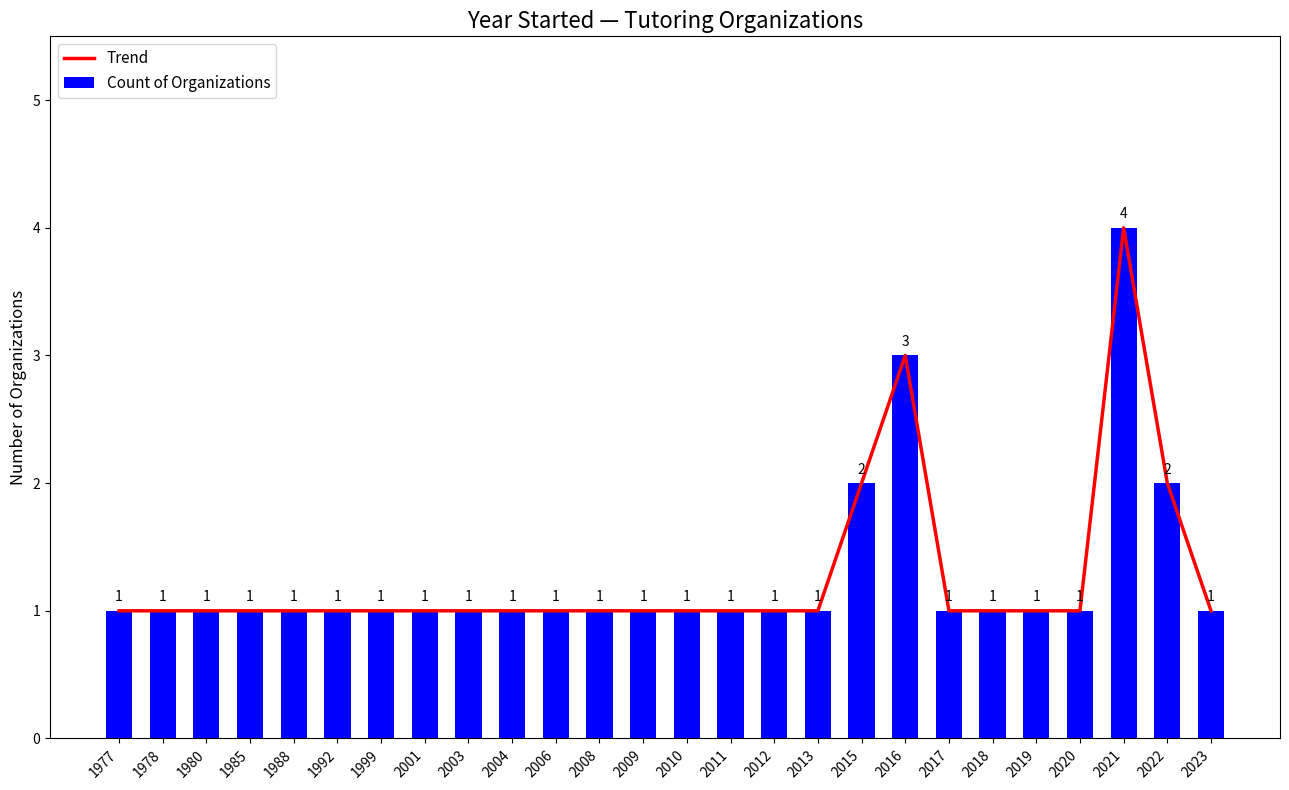

Are the bars grouped side by side (vs. stacked)?

Yes